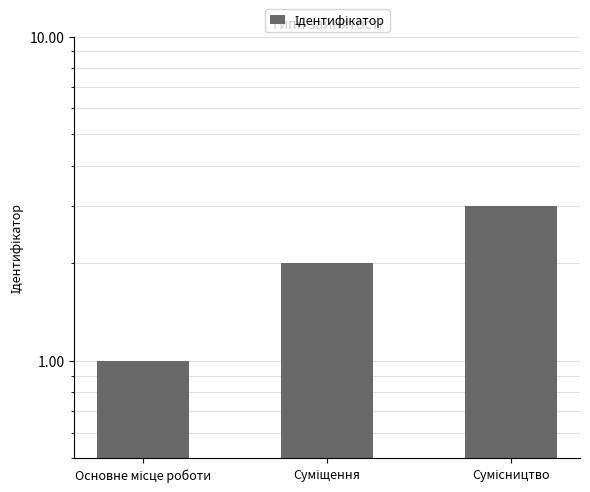

What is the label of the 1st bar from the right?

Сумісництво